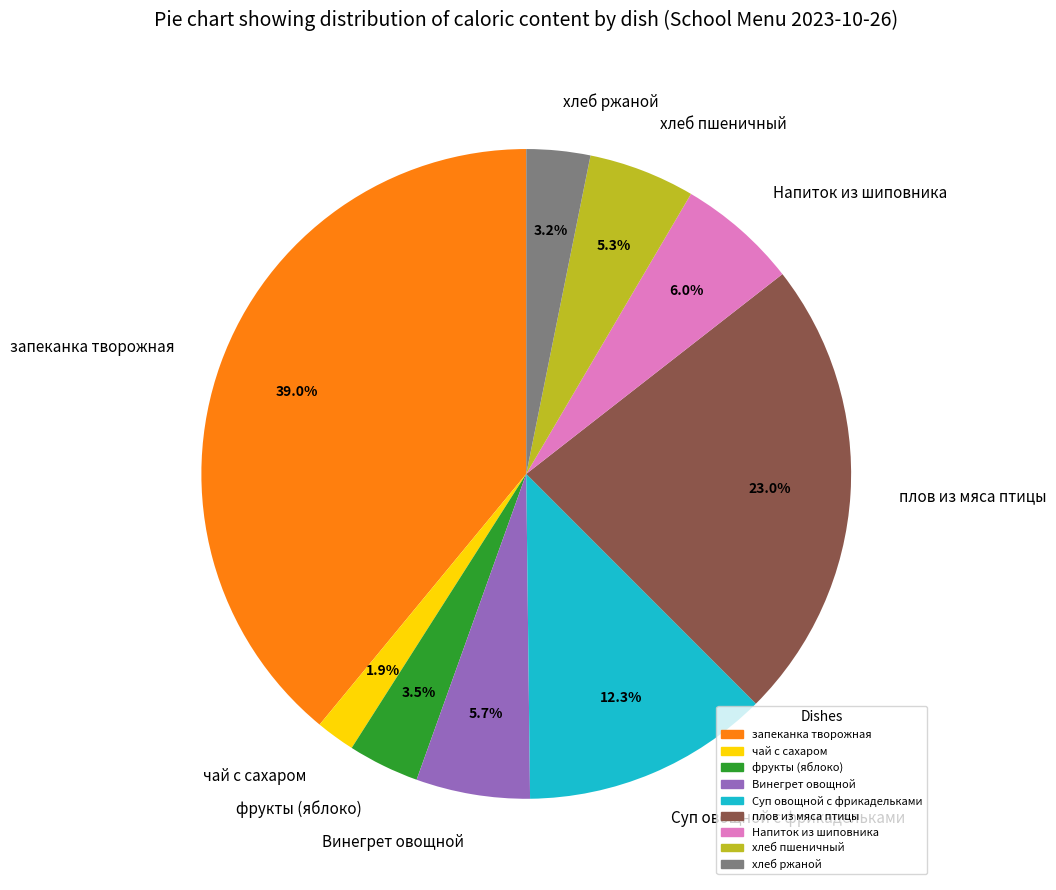

Which has a higher value, запеканка творожная or хлеб ржаной?

запеканка творожная